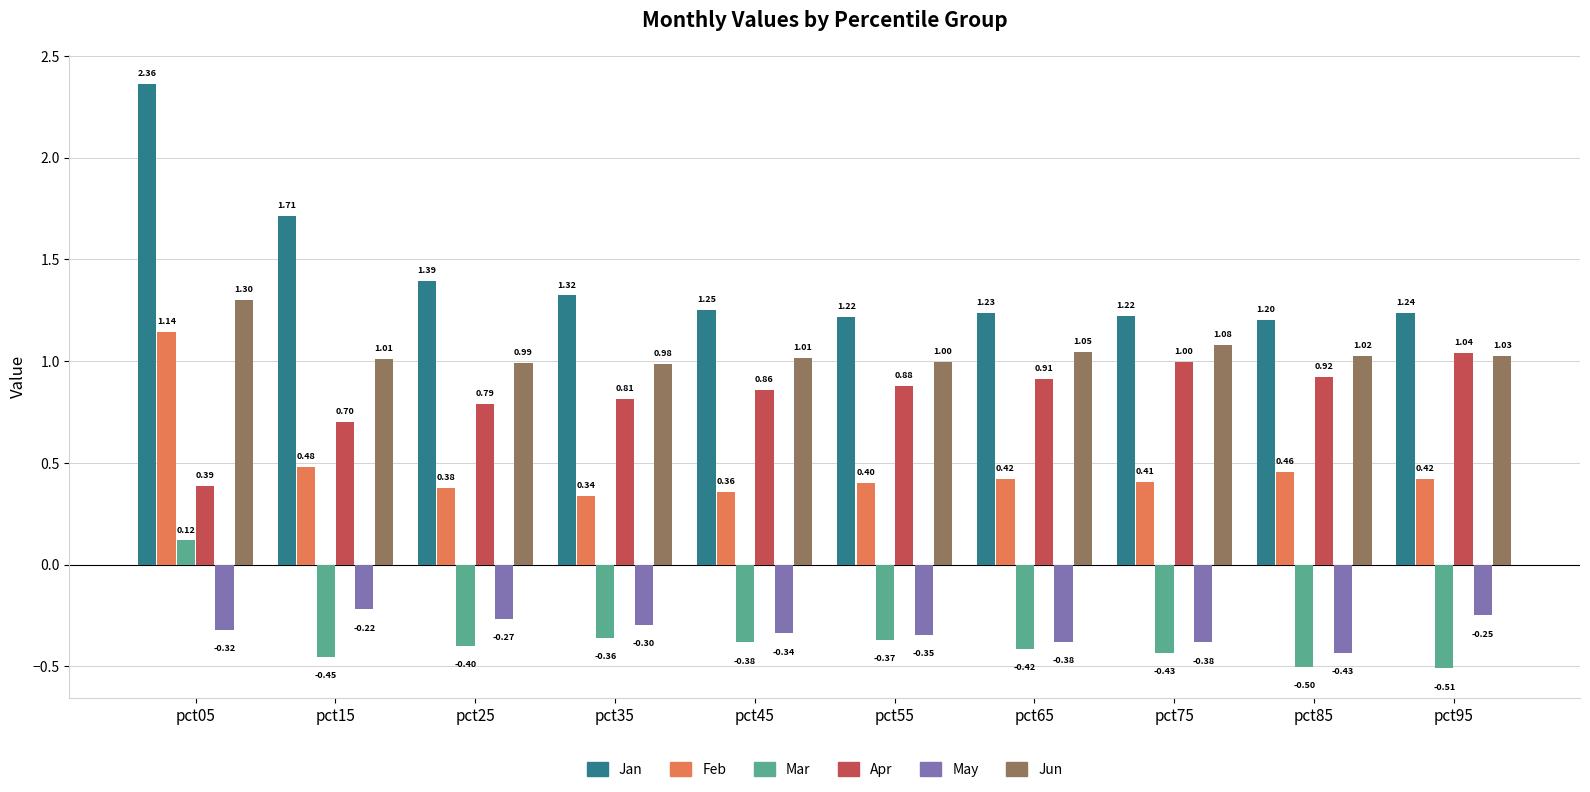

How many data points in Mar are less than 0?

9